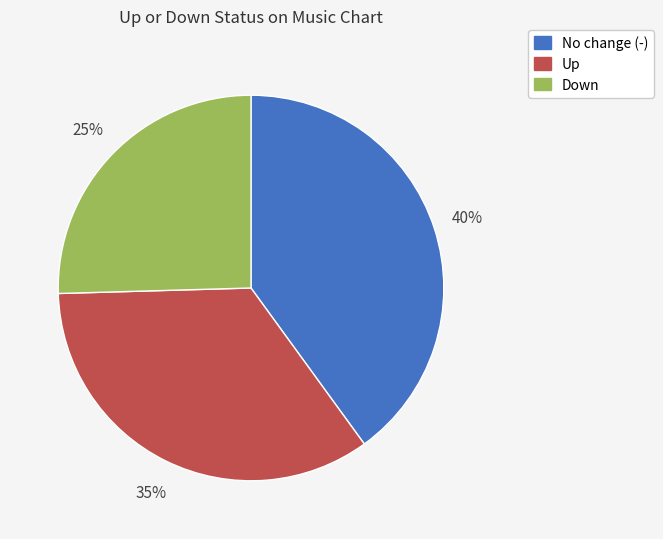

To the nearest percent, what is the average slice percentage?

33%